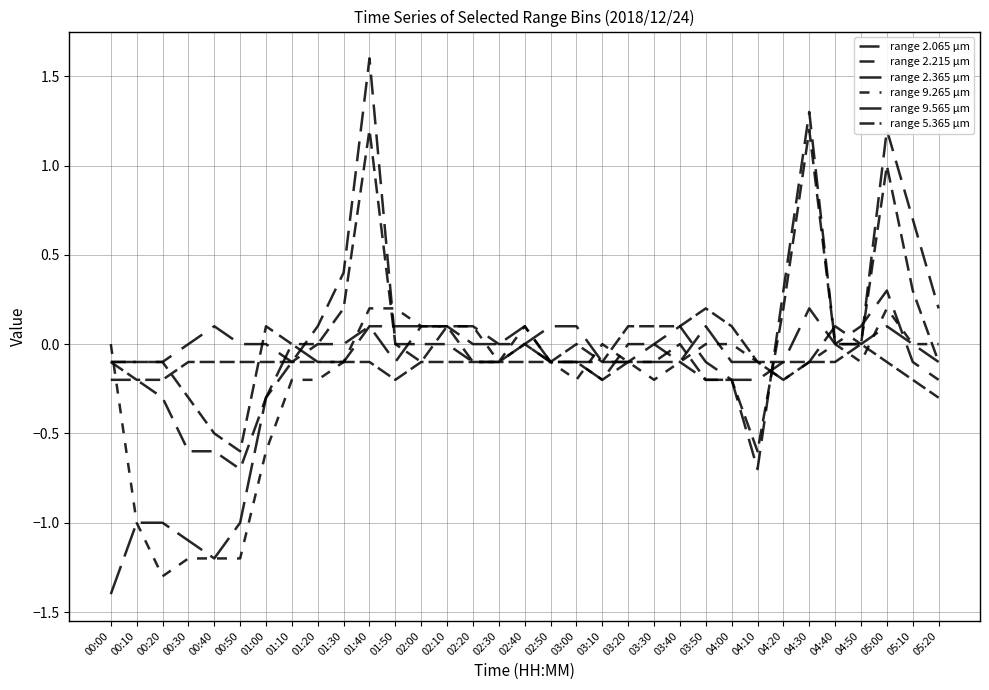

Does the chart have visible grid lines?

Yes